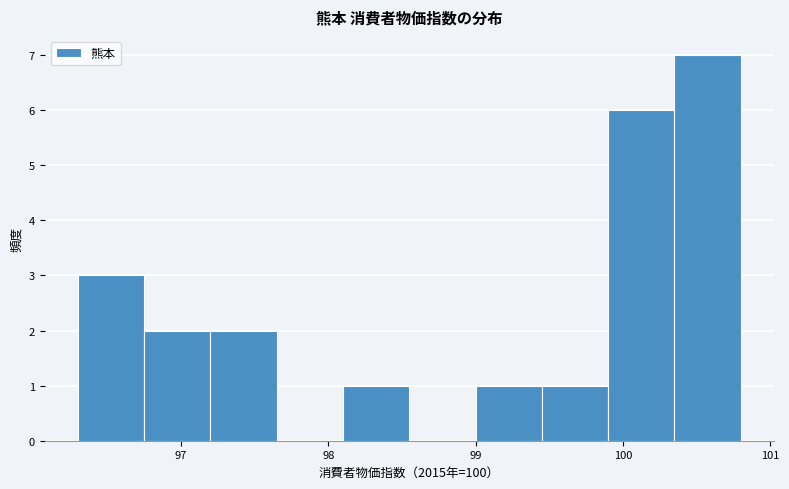

How tall is the bar that spans 99.00 to 99.45 on the x-axis? Neither the bar edges nor the heights are printed on the chart, so give them approximately, as read against the axes.

1